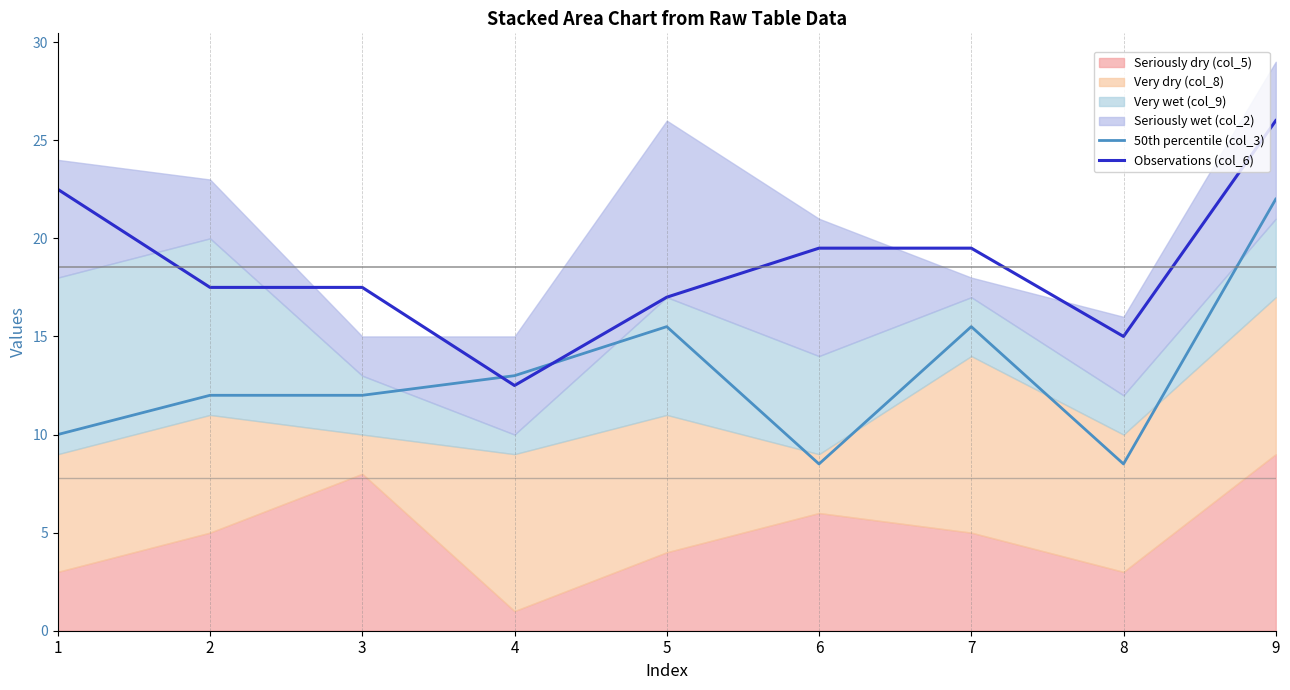

Is it true that Observations (col_6) equals 22.5 at 1?

True